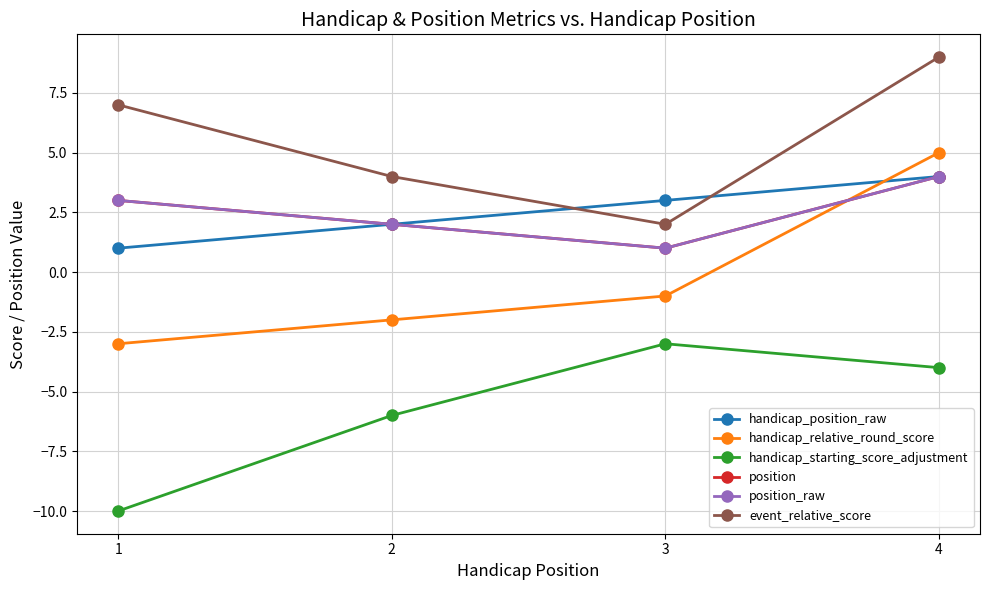

Does the chart have visible grid lines?

Yes